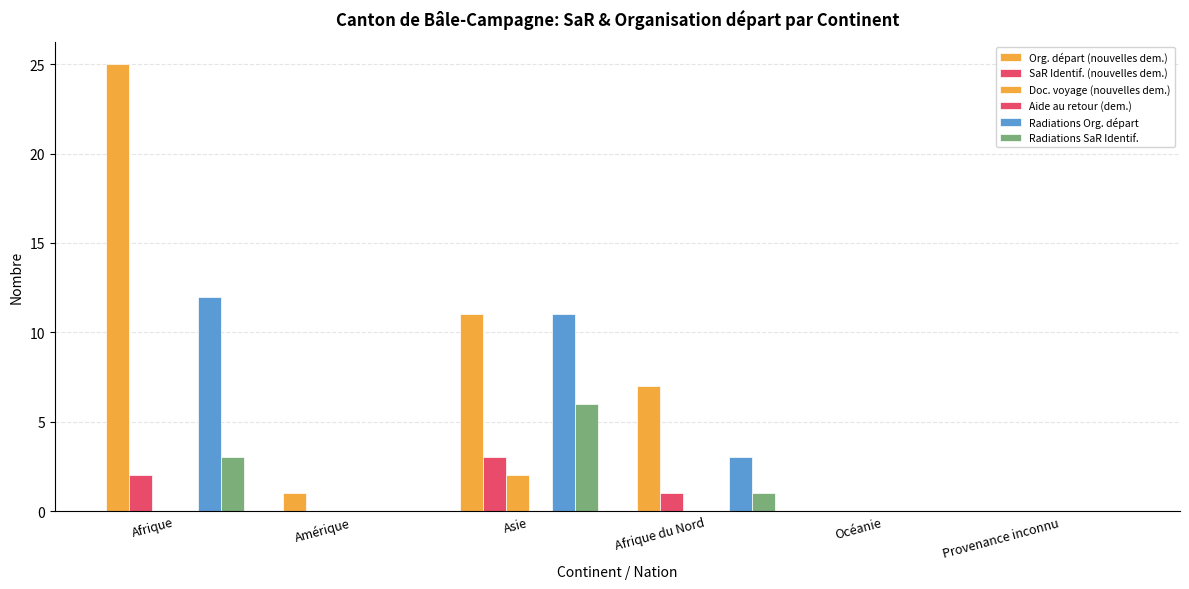

At how many categories does at least one series exceed 13?

1